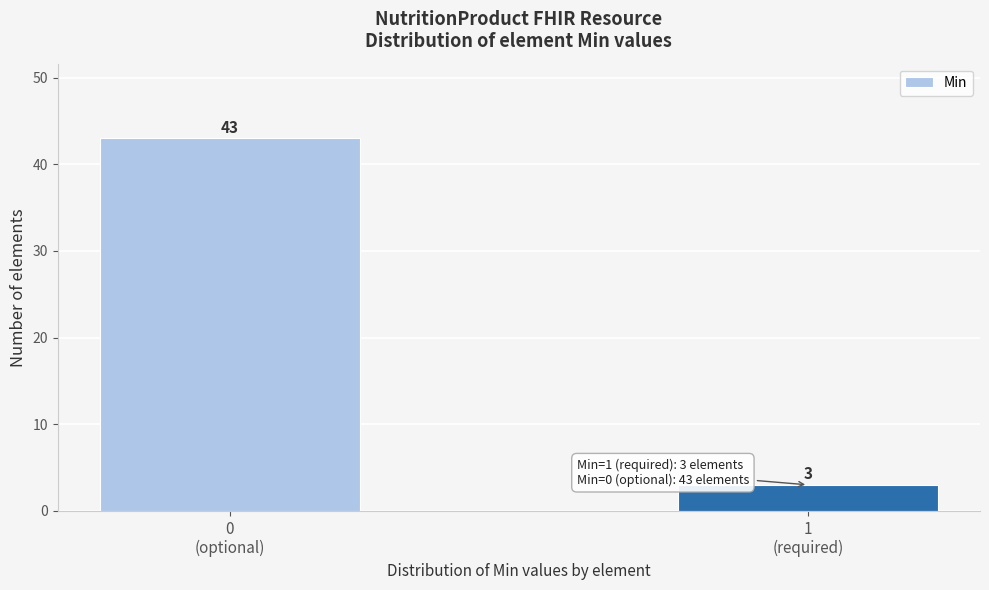

Reading left to right, what are all the values shown in this chart?

43	3